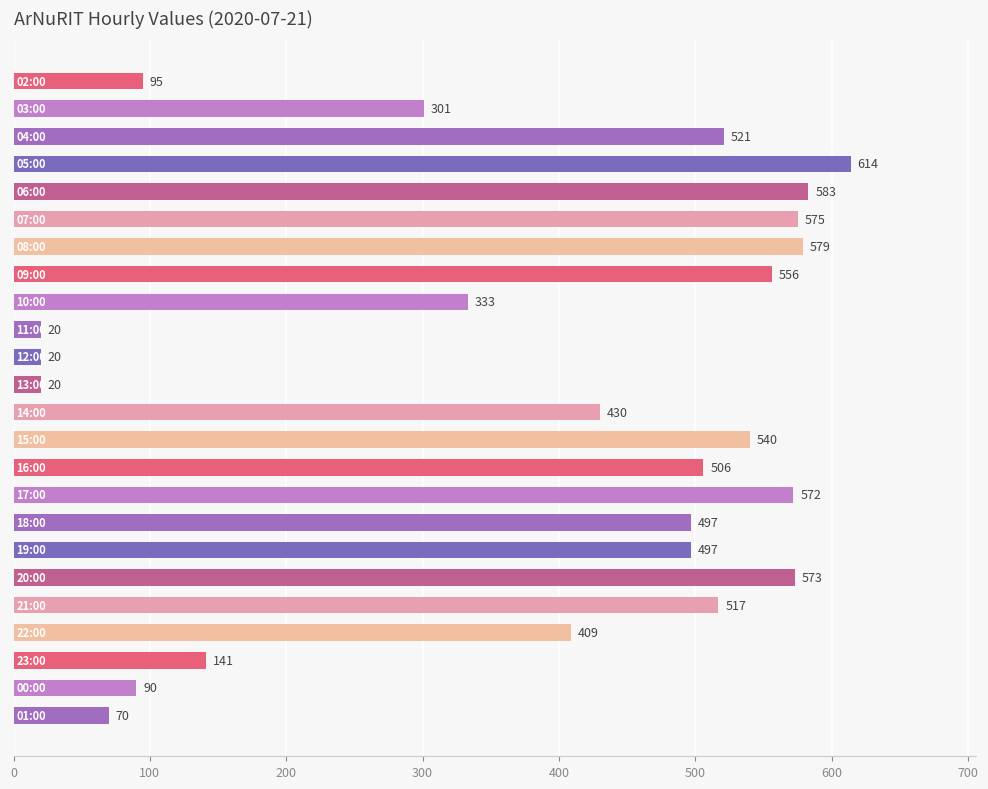

What is the greatest value displayed?

614